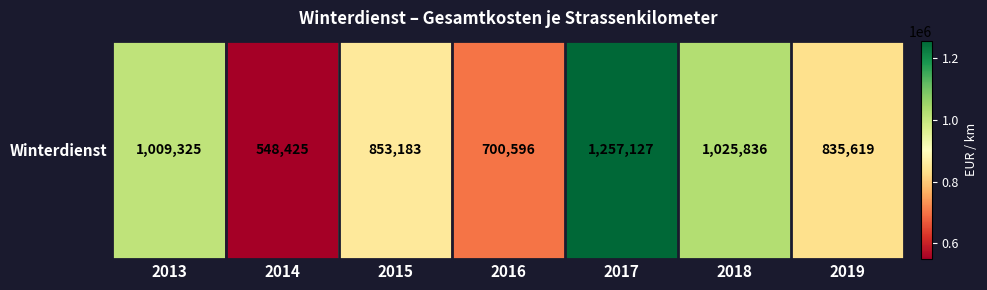

At which category does the chart reach its minimum across all series?

2014